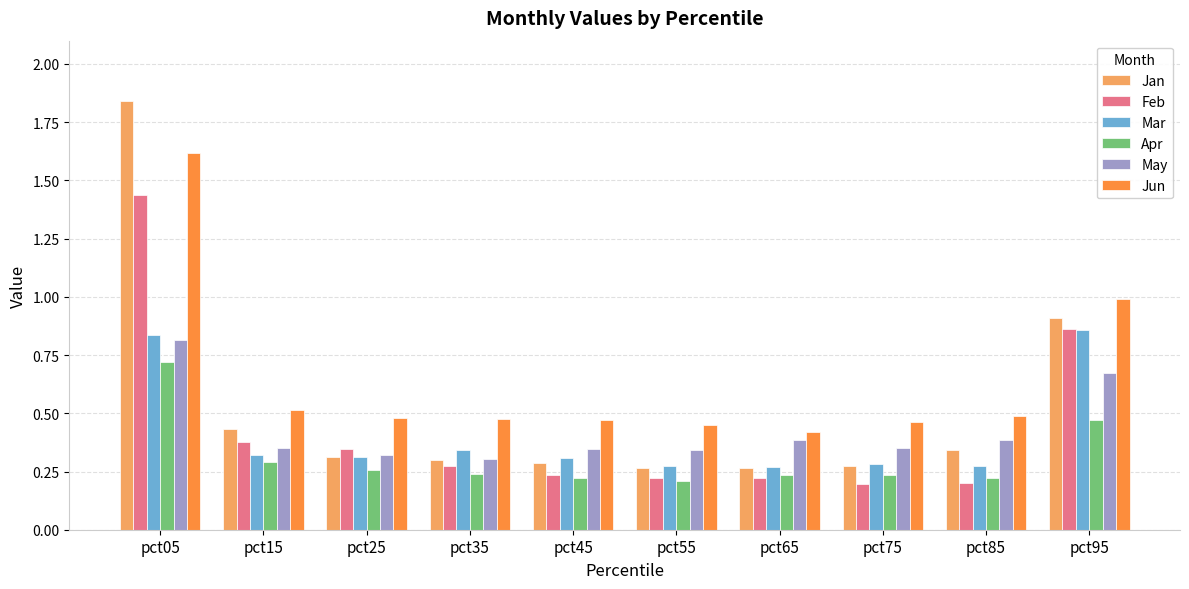

At pct15, list the series in order from smallest to largest.

Apr, Mar, May, Feb, Jan, Jun